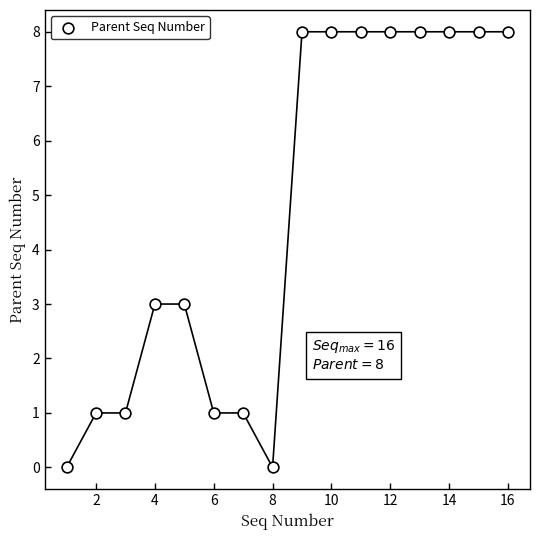

What is the range of X values (max minus min)?

15